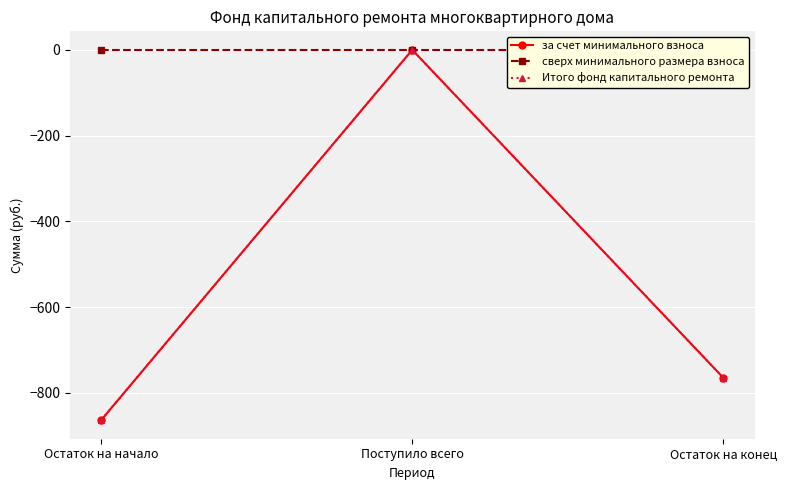

Between Поступило всего and Остаток на конец, which series saw the biggest shift?

за счет минимального взноса